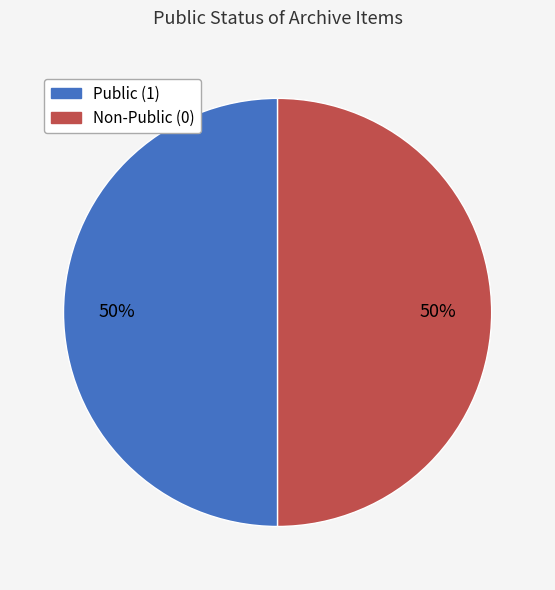

Is the sum of Non-Public (0) and Public (1) greater than half?

Yes